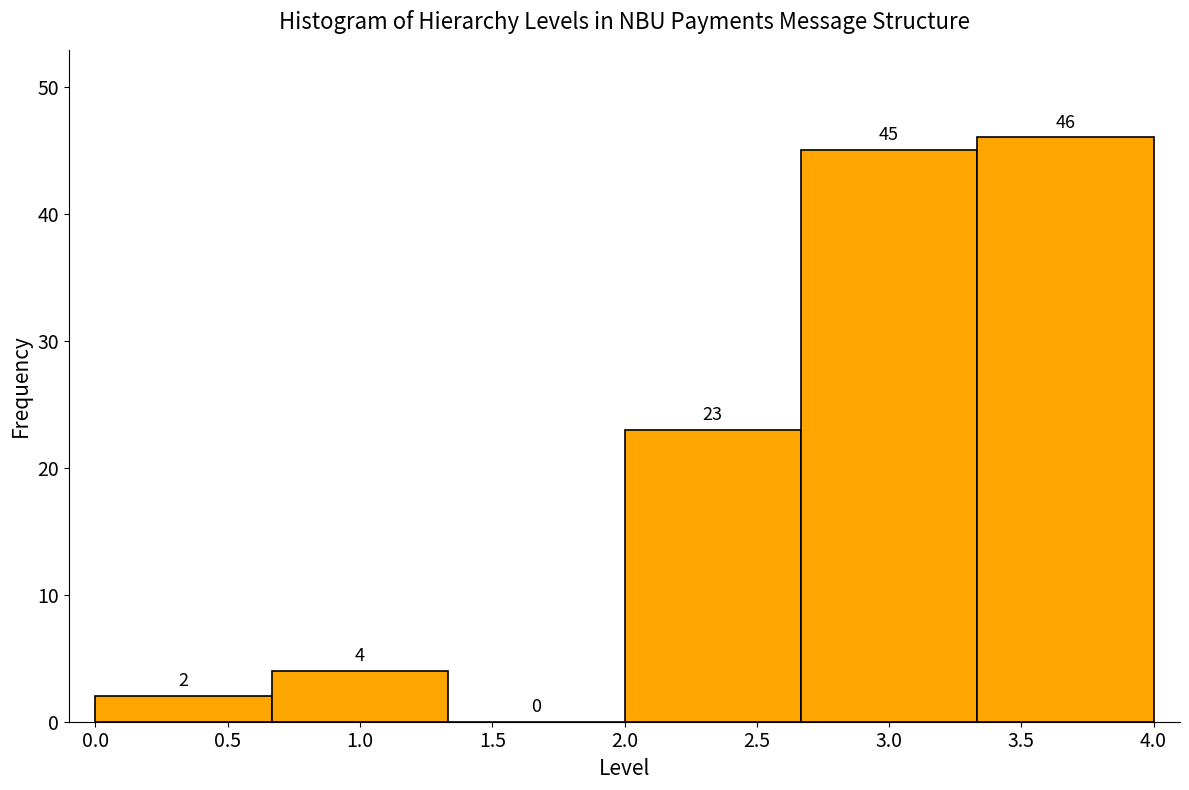

Reading left to right, transcribe this chart: for each bar, give the range it covers on the x-axis and its height. The bar edges are not printed on the chart, so give them approximately, as read against the axis.

0.00 to 0.65: 2
0.65 to 1.35: 4
1.35 to 2.00: 0
2.00 to 2.65: 23
2.65 to 3.35: 45
3.35 to 4.00: 46